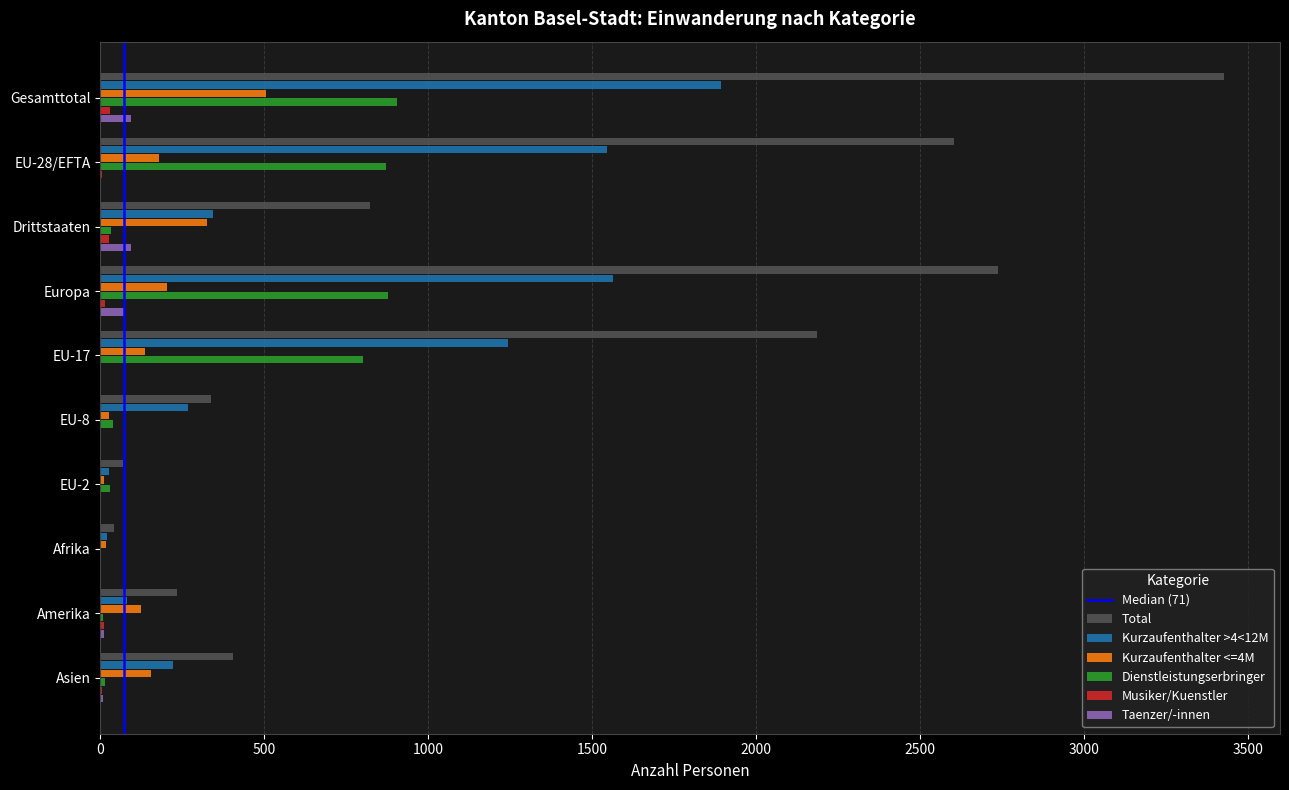

What is the sum of all Taenzer/-innen values?

282